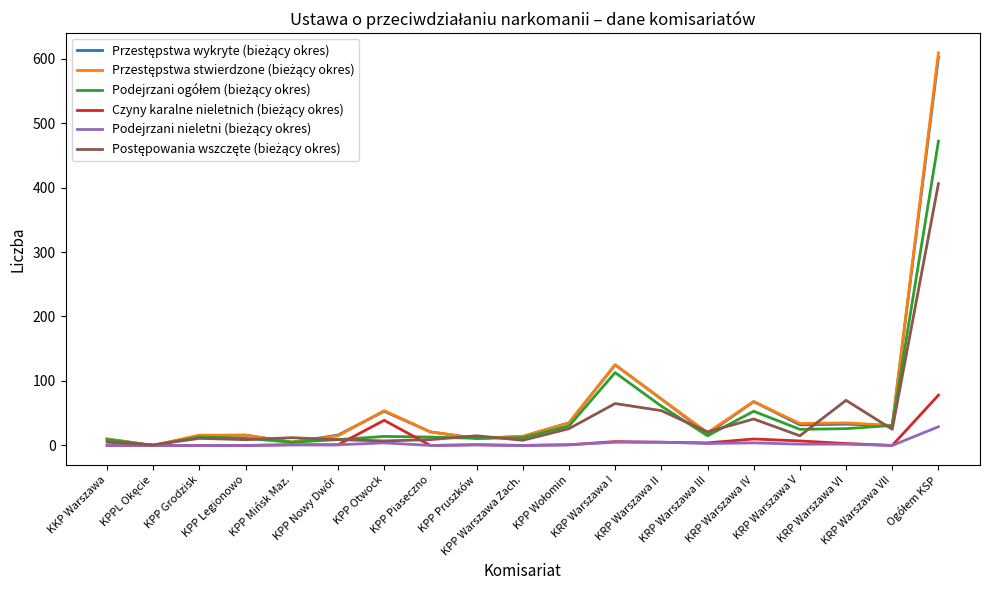

Reading right to left, what are all the values shown in this chart?

Przestępstwa wykryte (bieżący okres): 602	31	33	32	68	18	72	125	35	14	11	21	53	16	5	16	15	0	10
Przestępstwa stwierdzone (bieżący okres): 609	31	35	34	68	20	72	125	35	14	11	21	54	15	5	16	16	0	10
Podejrzani ogółem (bieżący okres): 472	31	26	25	53	15	61	113	30	12	11	13	14	9	5	11	13	0	9
Czyny karalne nieletnich (bieżący okres): 78	0	3	7	10	4	5	6	1	0	1	0	39	1	1	0	0	0	0
Podejrzani nieletni (bieżący okres): 29	0	2	2	4	3	5	5	1	0	1	0	4	1	1	0	0	0	0
Postępowania wszczęte (bieżący okres): 406	25	70	15	41	21	54	65	26	8	15	9	7	9	12	9	11	1	5